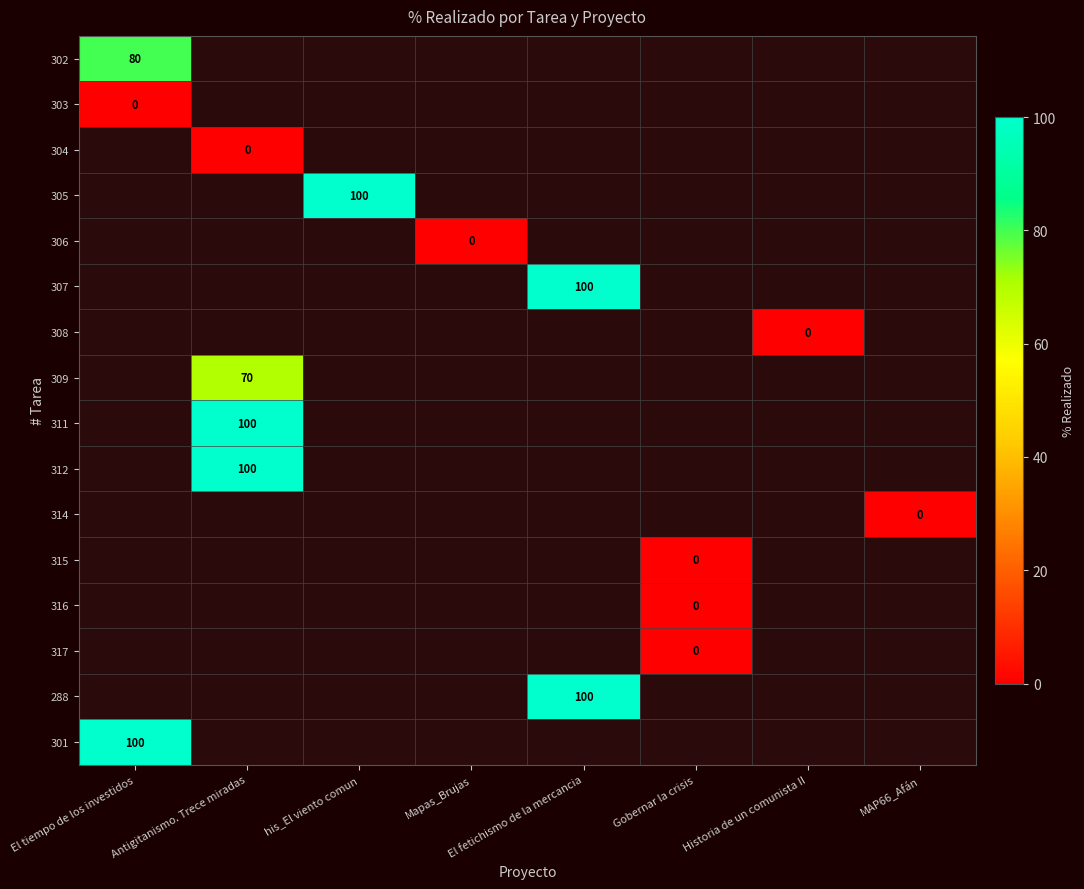

What is the greatest value displayed?

100.0